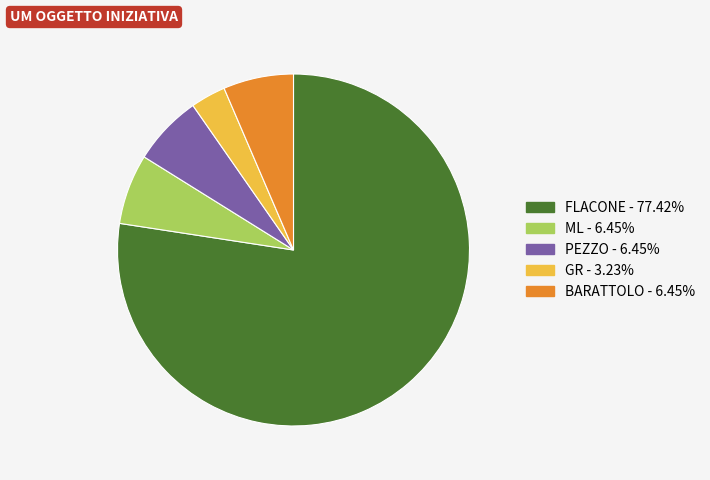

Which slice is the largest?

FLACONE